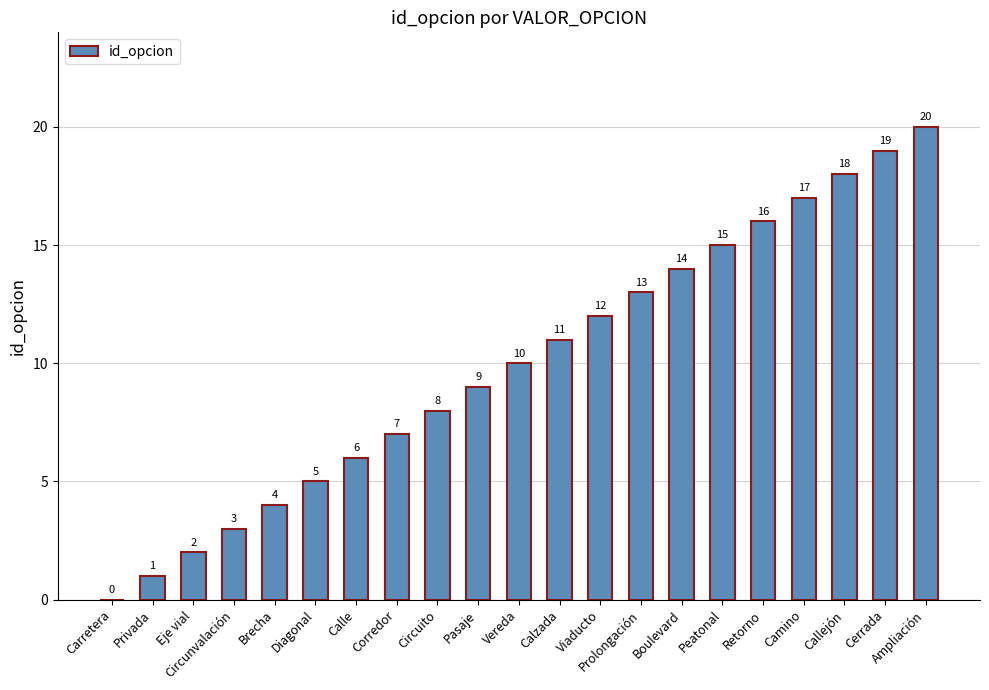

What is the change in value from Eje vial to Callejón?

+16